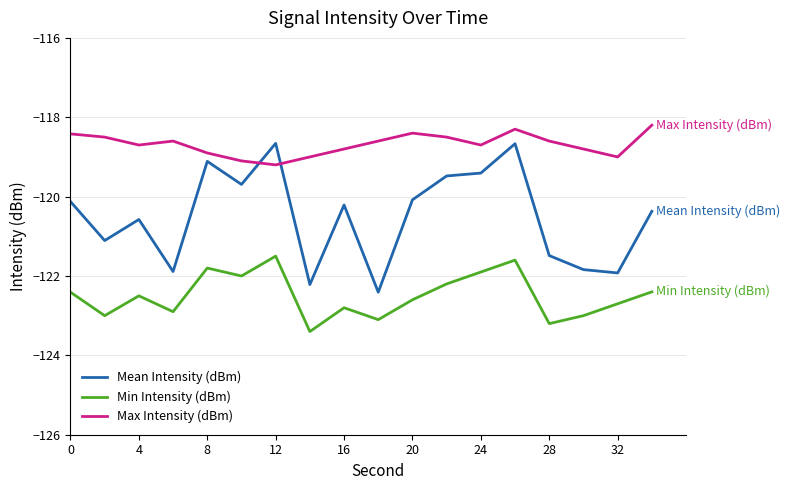

Which series has the largest range (max minus min)?

Mean Intensity (dBm)